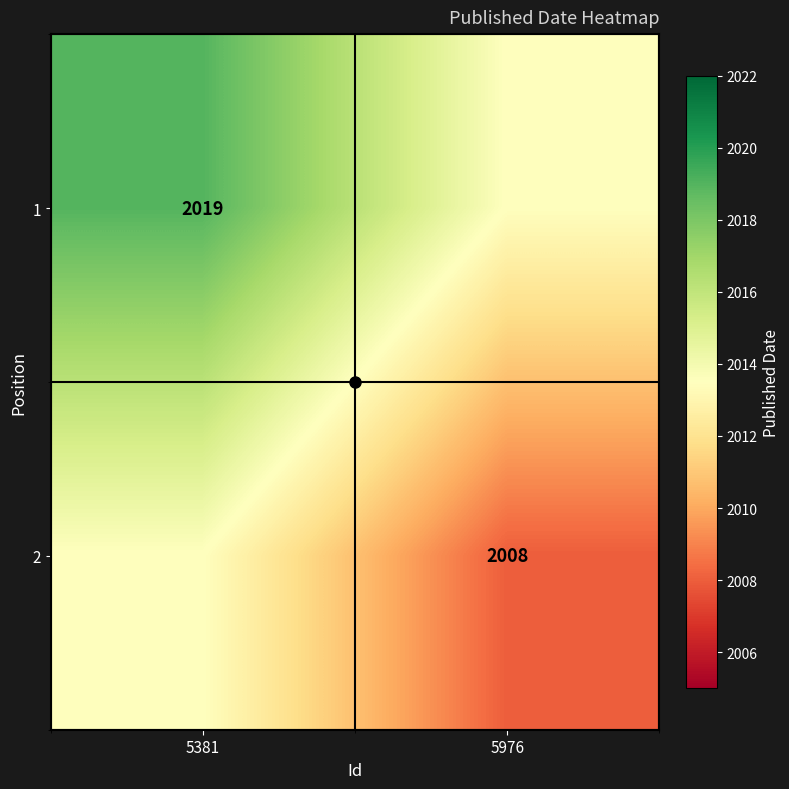

What is the difference between the highest and lowest values at 5381?

5.5